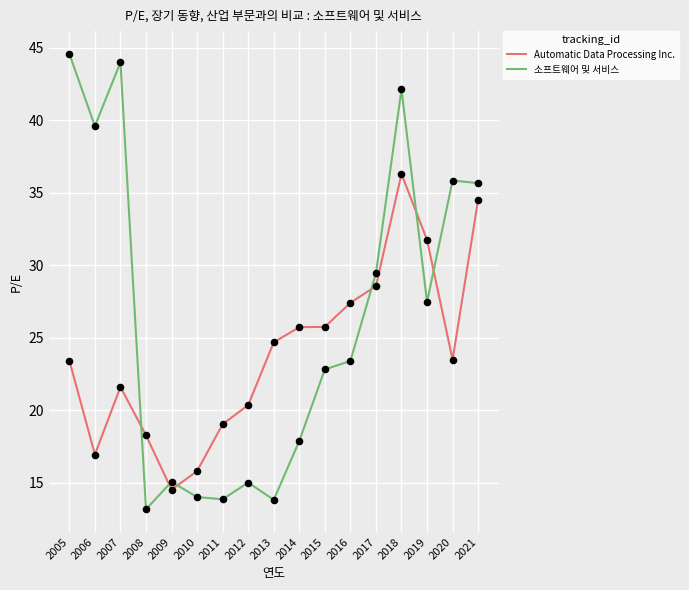

Which series has the widest spread of values?

소프트웨어 및 서비스